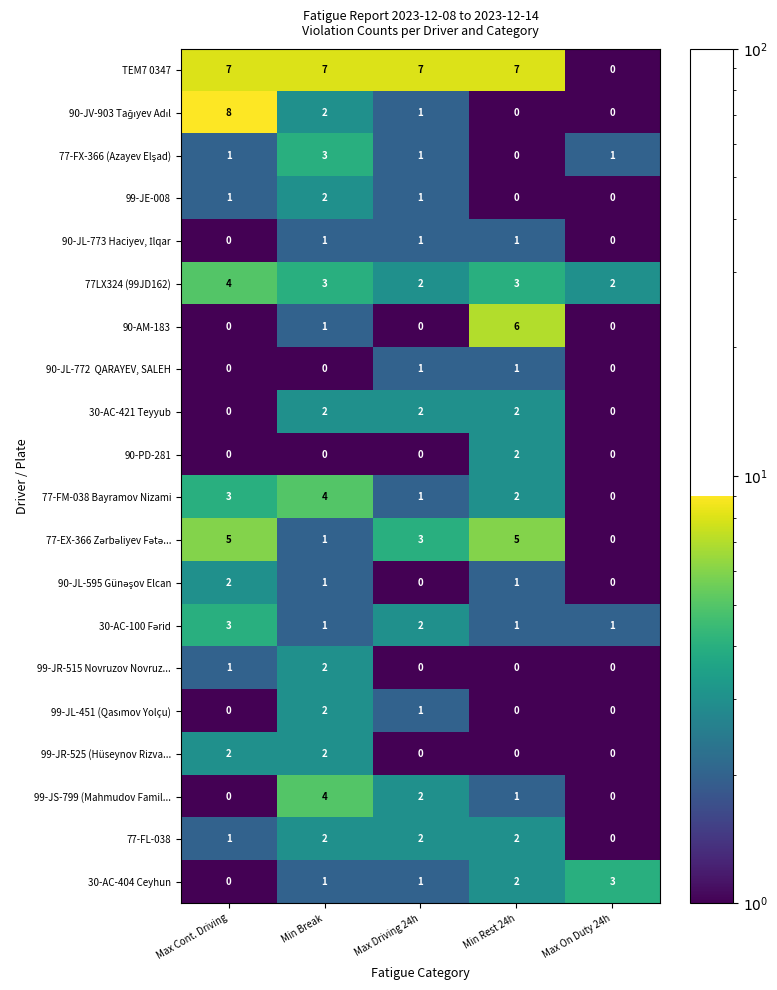

What is the difference between the highest and lowest values at Max On Duty 24h?

3